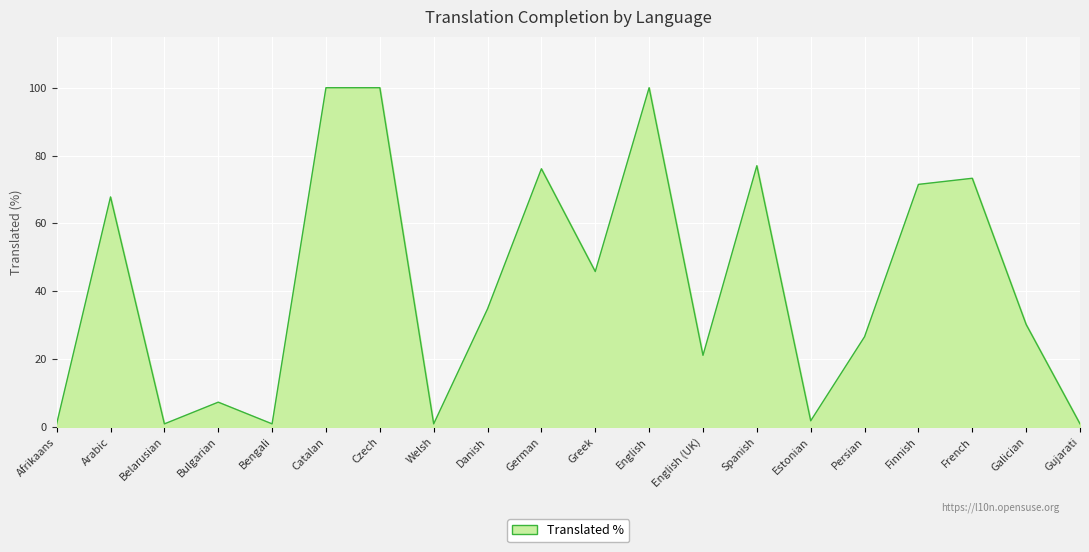

At which category does the data reach its first local peak?

Arabic